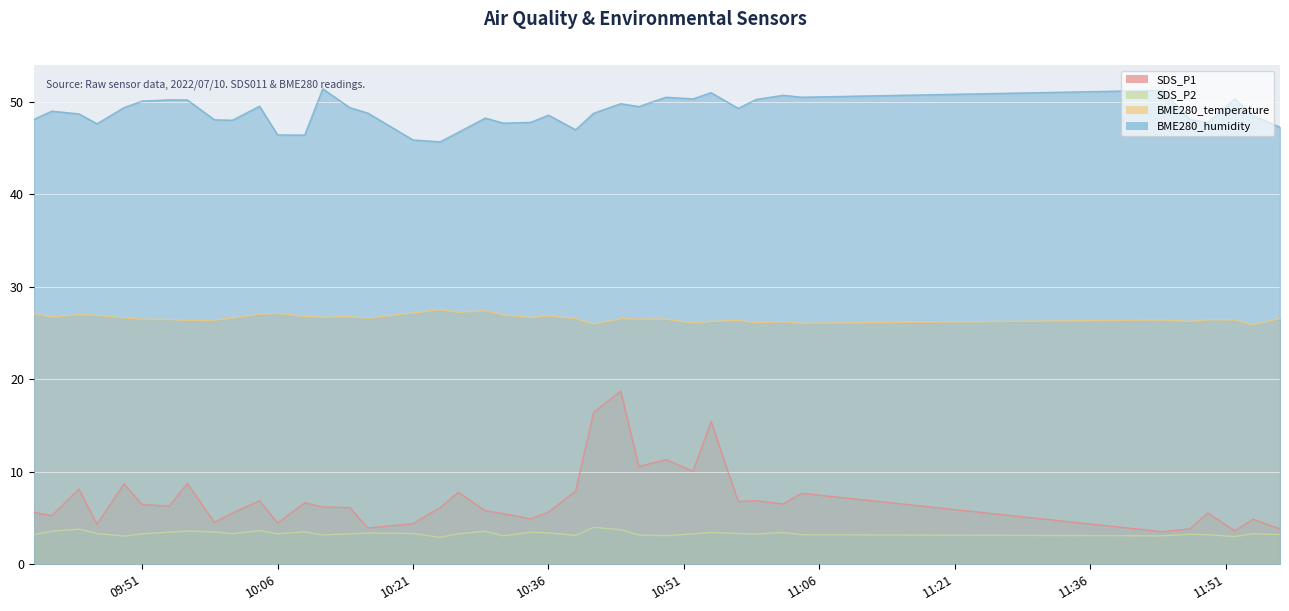

True or false: BME280_temperature and BME280_humidity cross at least once.

False